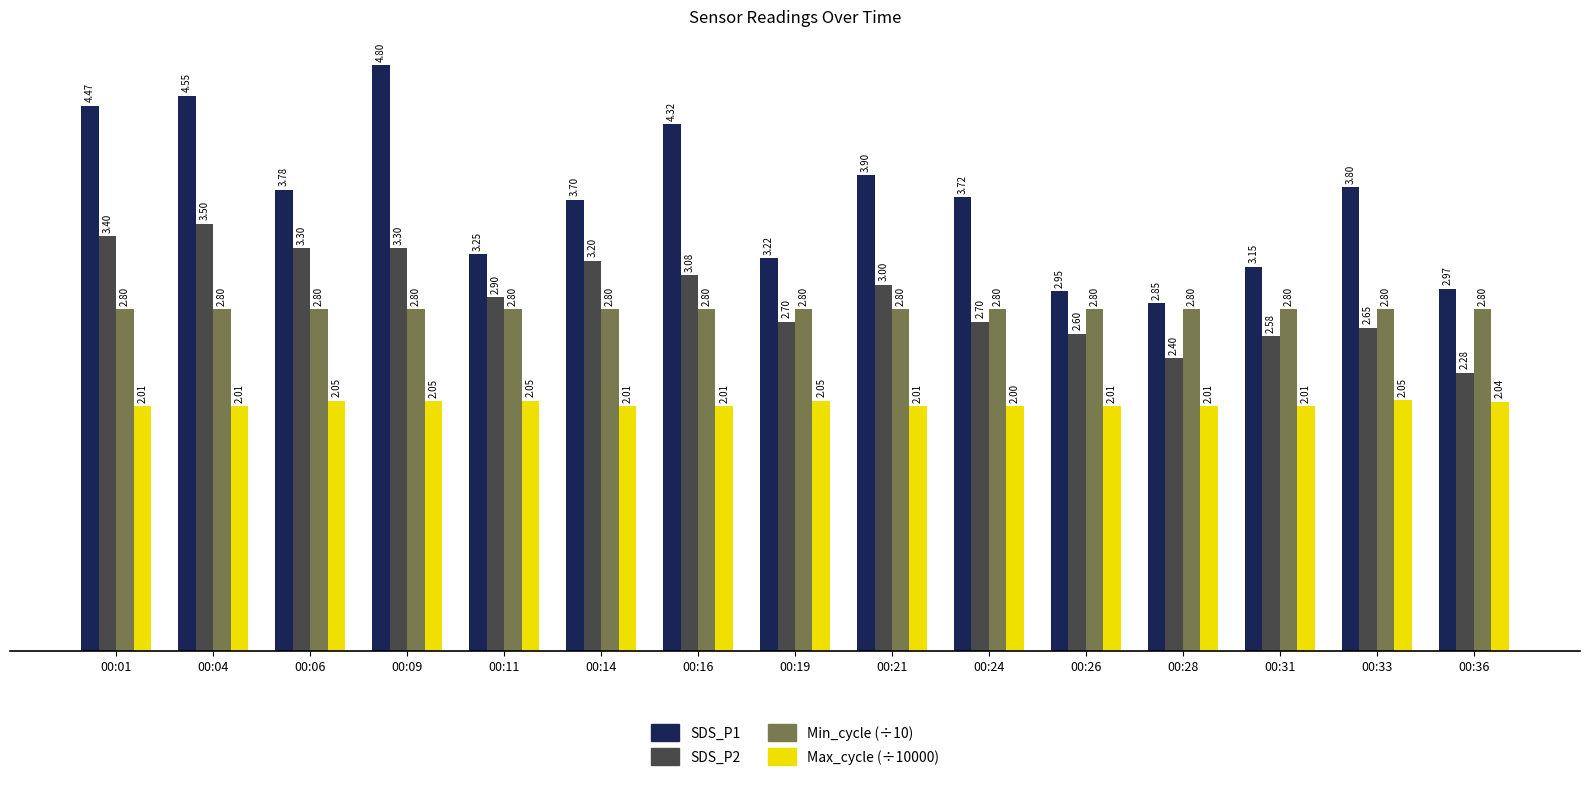

True or false: Min_cycle (÷10) has a value of 4.2 at 00:09.

False